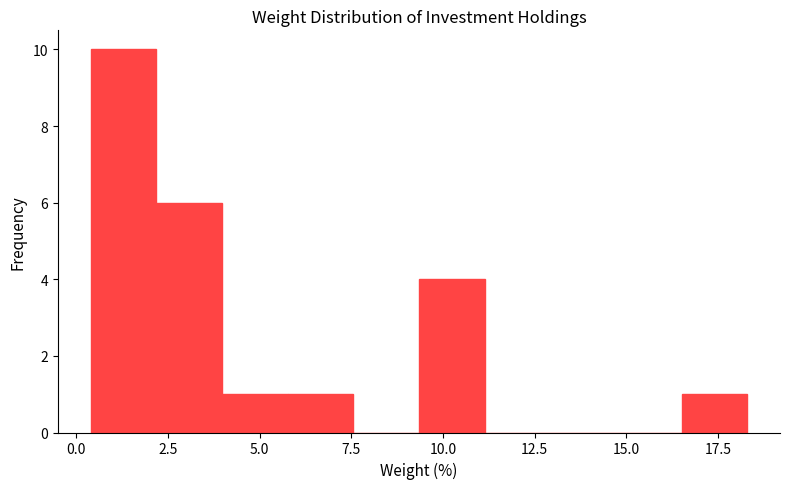

Around what value on the x-axis is the tallest bar? Give the approximate position of its centre, as read against the axis.

1.5